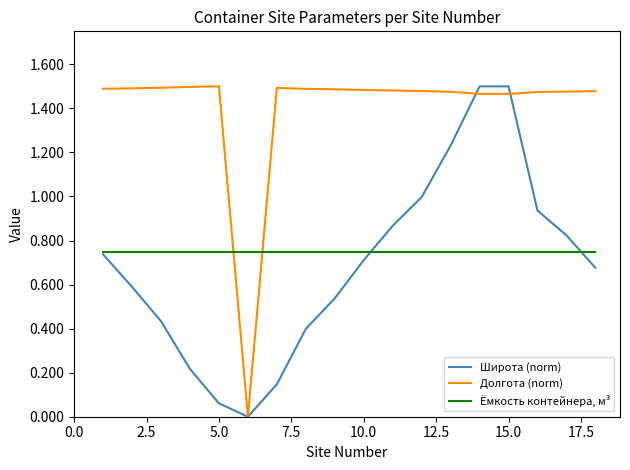

Which series has the largest total across all categories?

Долгота (norm)